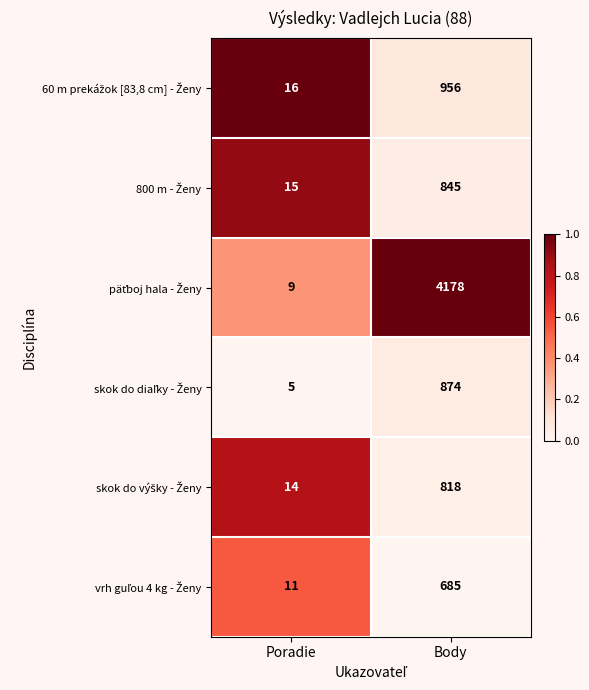

Which category has the highest value across all series?

Body